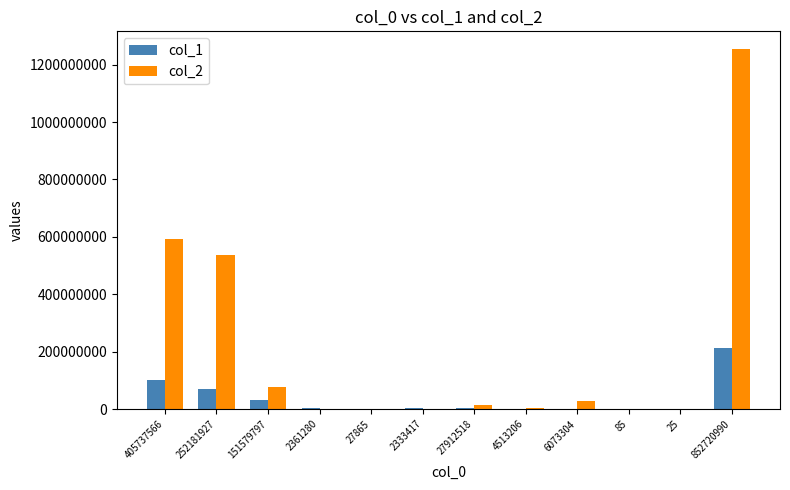

What is the approximate value of col_1 at 27912518, to the nearest 100?

2293800